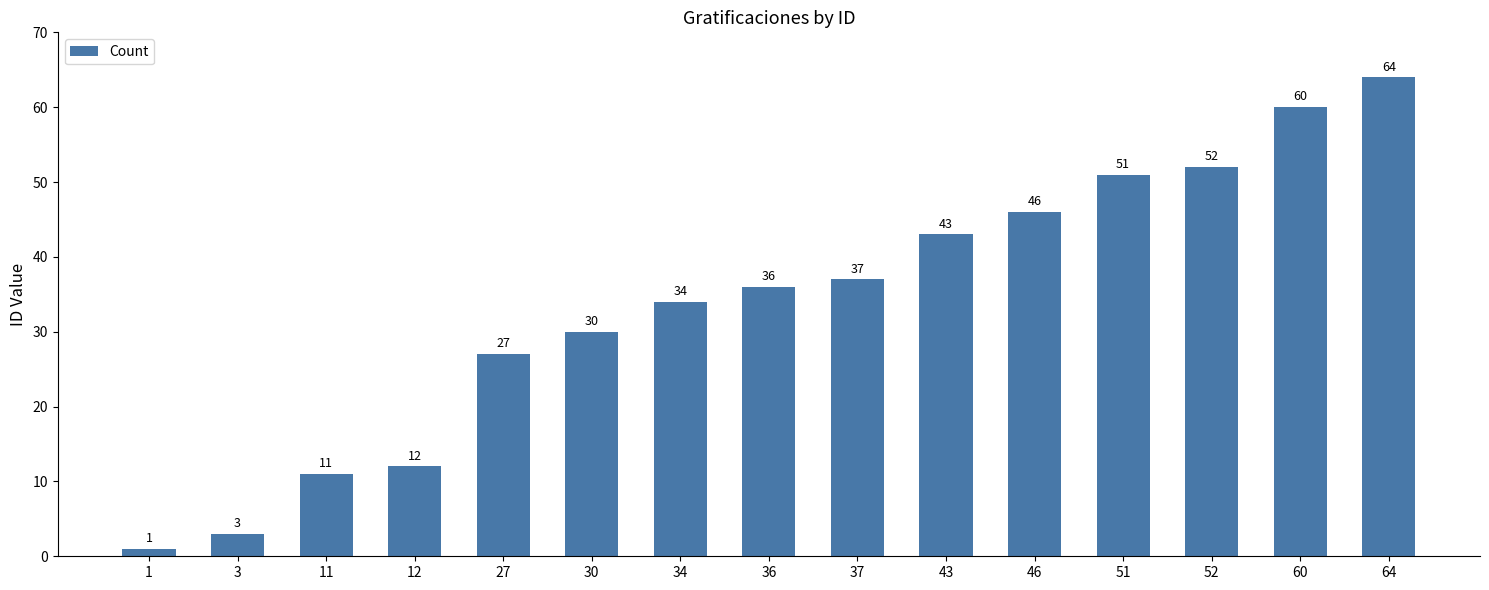

At which category does the chart reach its minimum across all series?

1